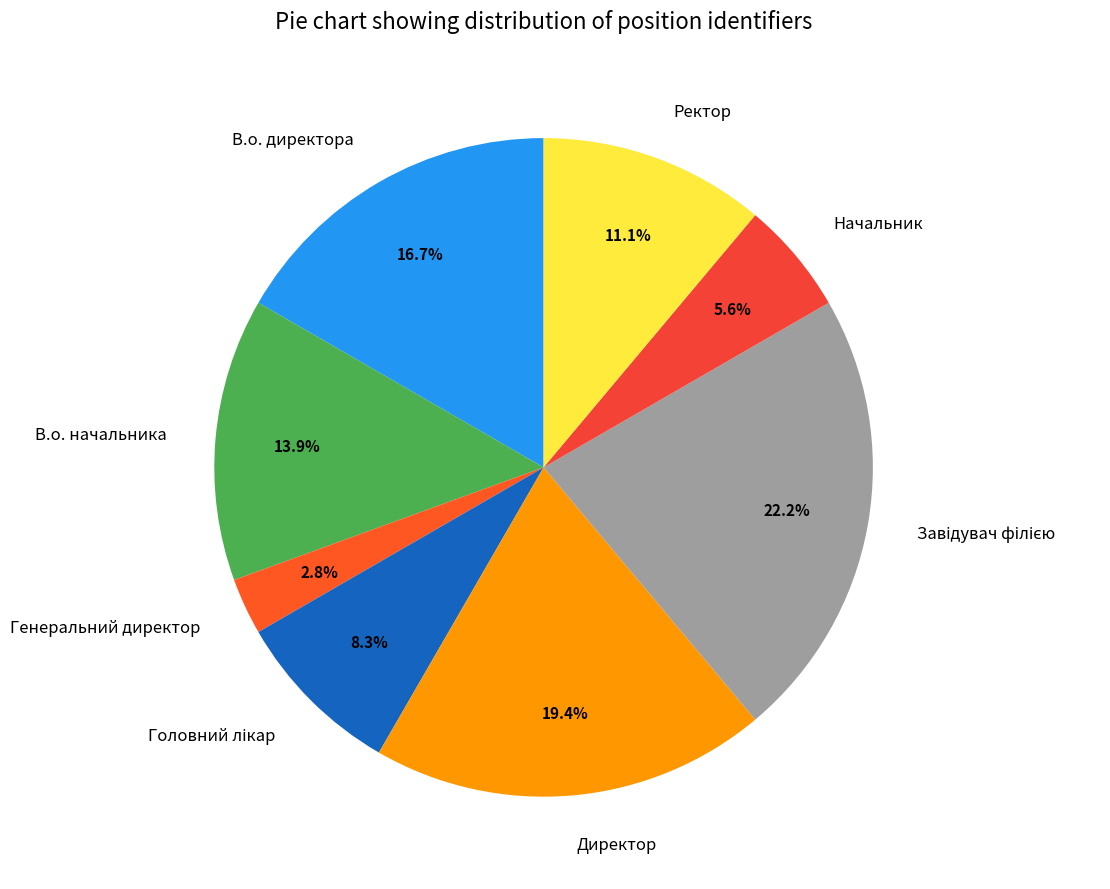

How many slices are in this pie chart?

8